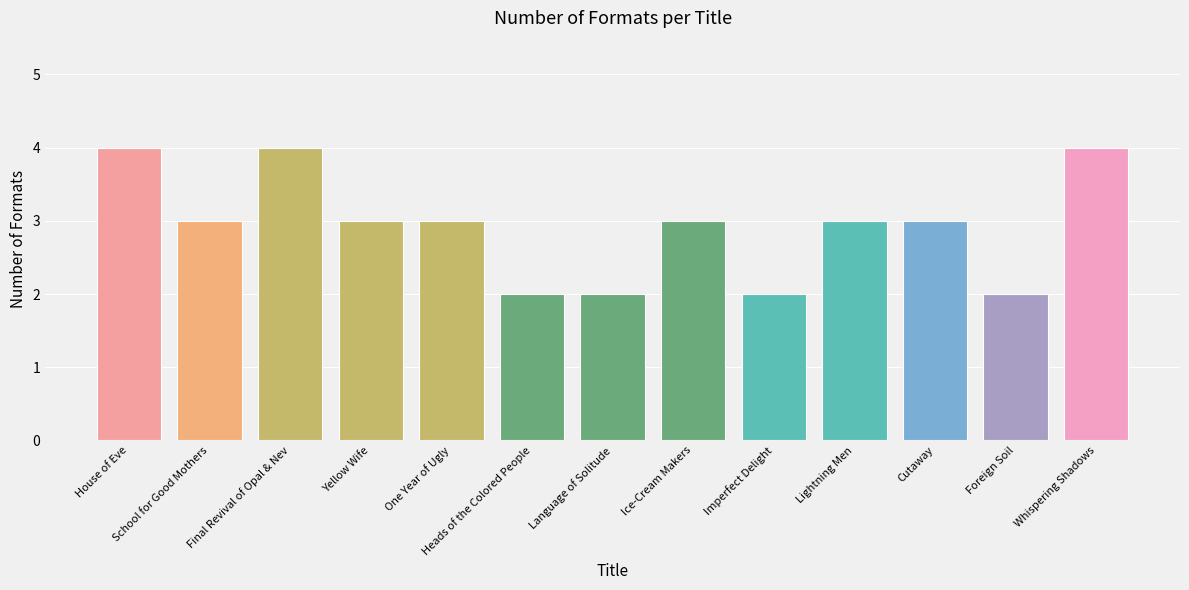

At which label does the data first exceed 3?

House of Eve